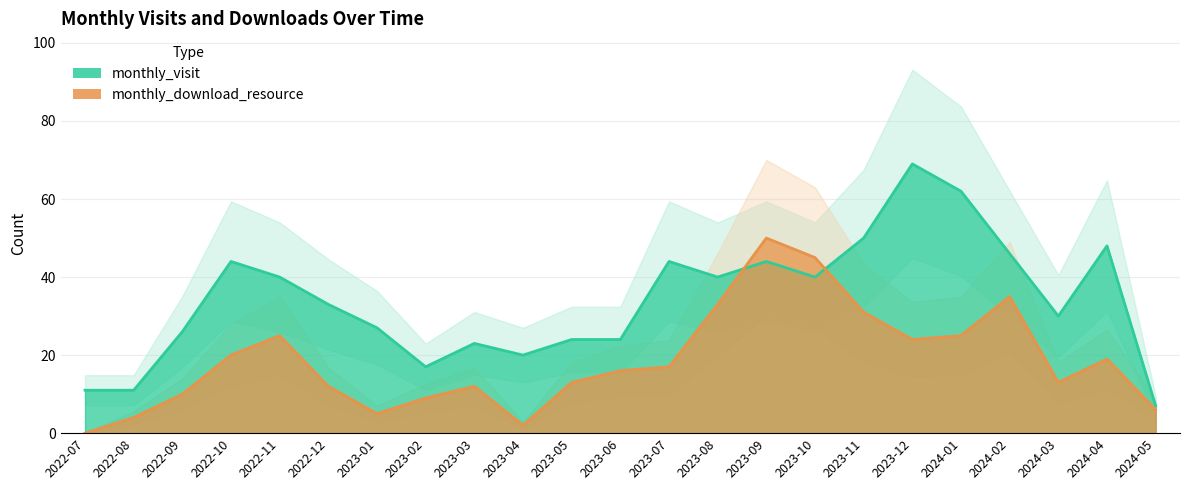

What is the sum of the monthly_download_resource values at 2023-04 and 2022-09?

12